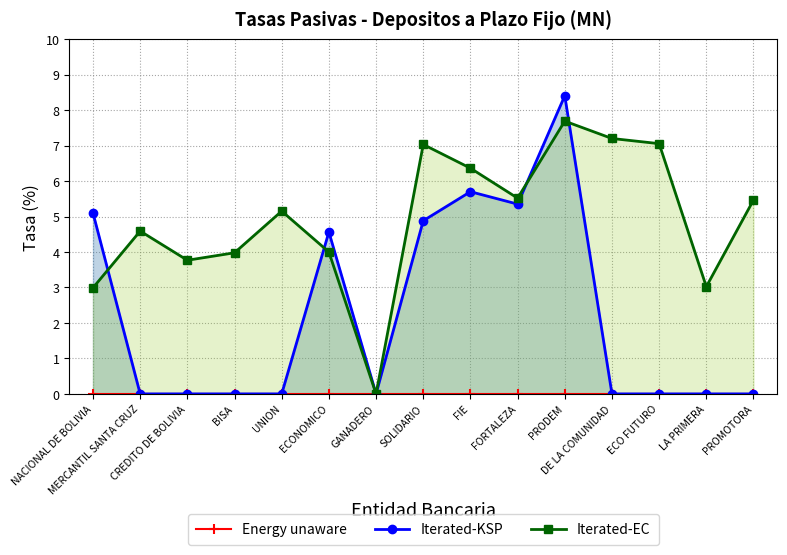

How many values in the Iterated-EC series exceed 5?

8